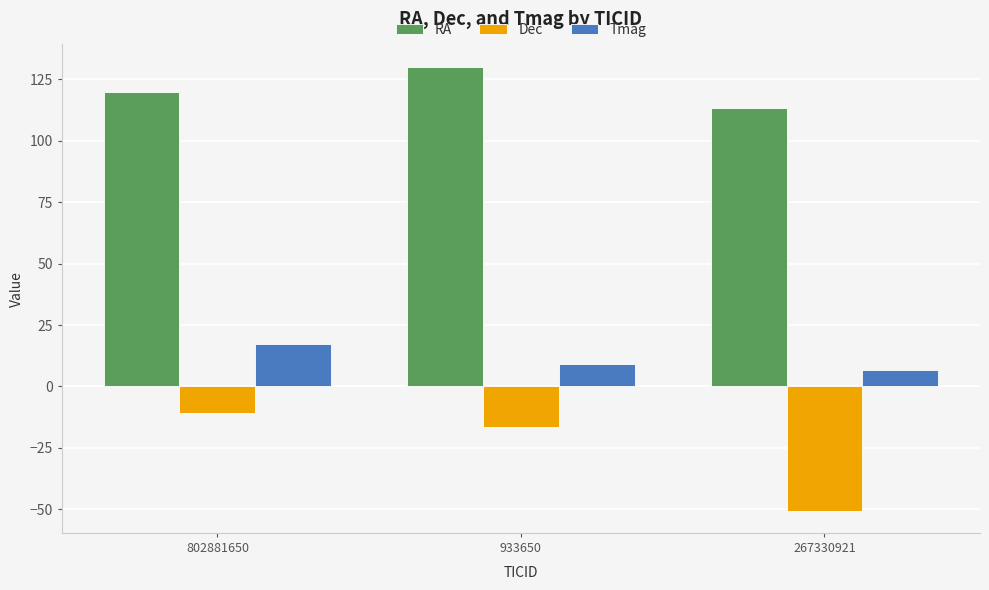

Where is Dec nearest to the value -30?

933650